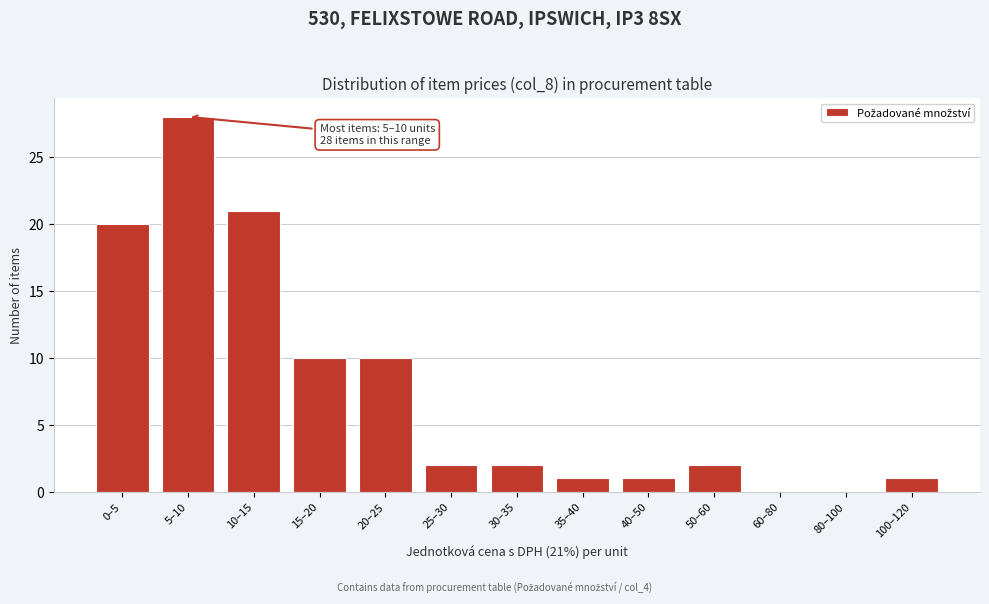

Reading left to right, list all the values displayed in this chart.

0–5=20	5–10=28	10–15=21	15–20=10	20–25=10	25–30=2	30–35=2	35–40=1	40–50=1	50–60=2	60–80=0	80–100=0	100–120=1